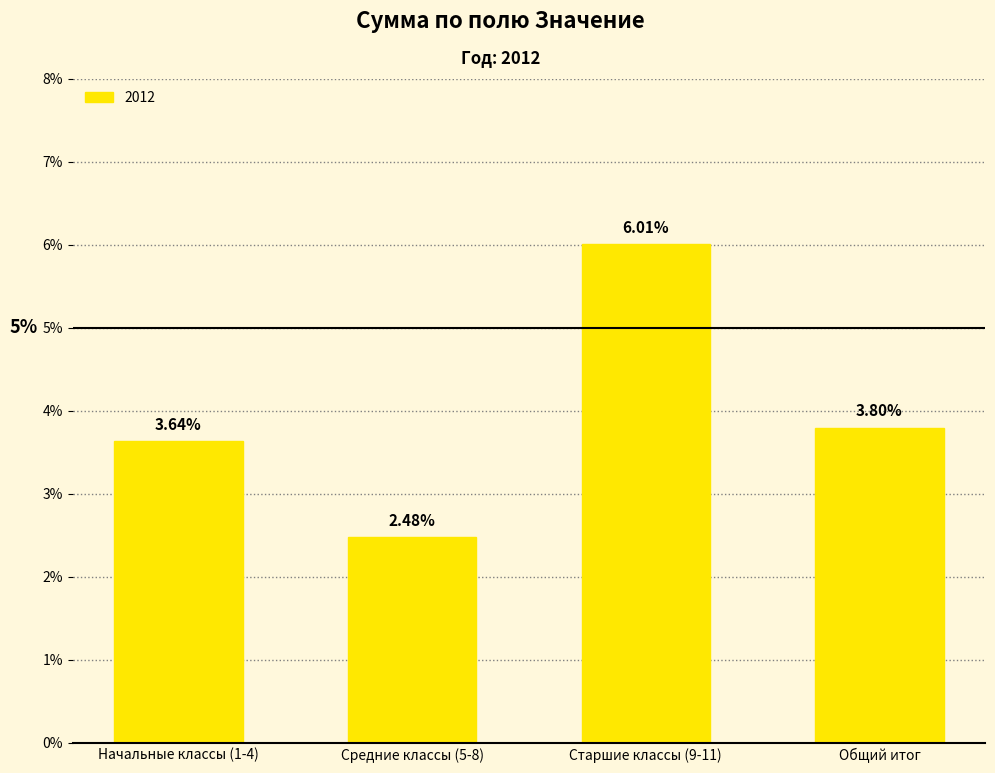

True or false: the data shows 0.1 at Старшие классы (9-11).

True